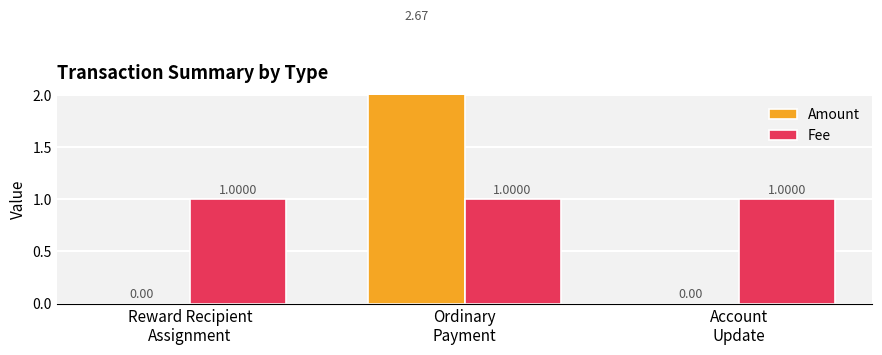

Read the Amount value at Ordinary
Payment.

2.7